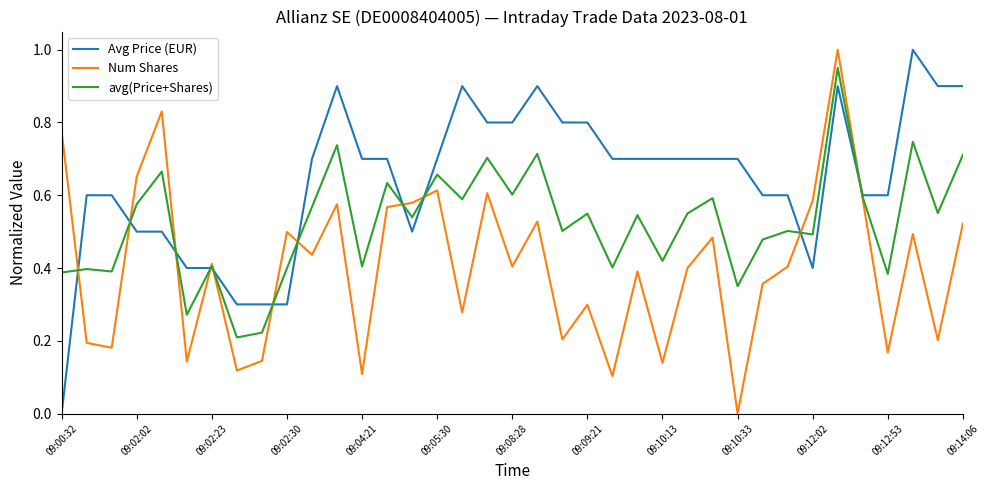

List the series in order of their overall mean, lowest first.

Num Shares, avg(Price+Shares), Avg Price (EUR)